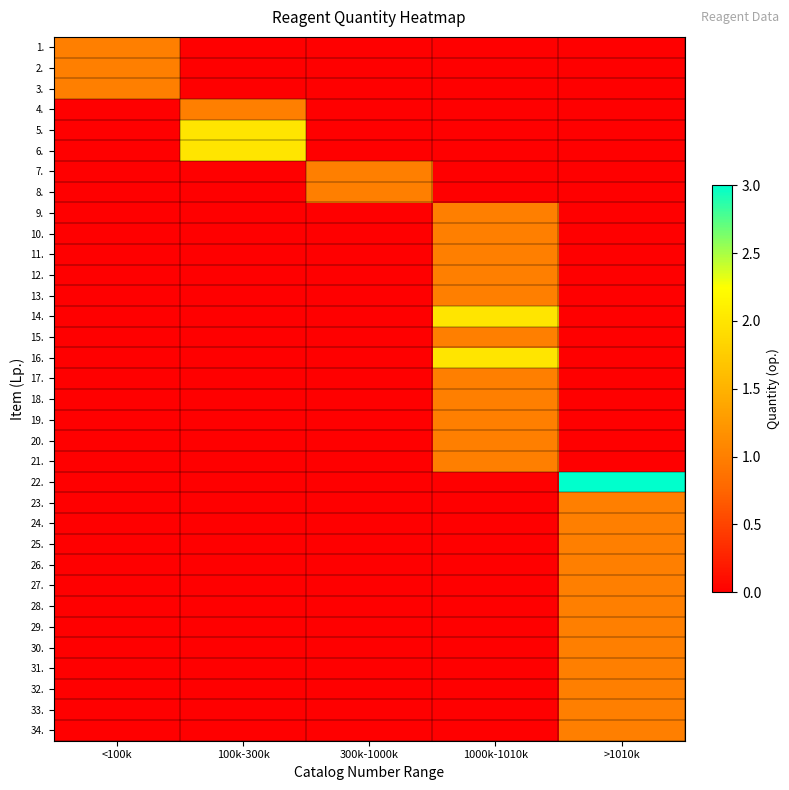

List the series in order of their peak value, lowest first.

1., 2., 3., 4., 7., 8., 9., 10., 11., 12., 13., 15., 17., 18., 19., 20., 21., 23., 24., 25., 26., 27., 28., 29., 30., 31., 32., 33., 34., 5., 6., 14., 16., 22.